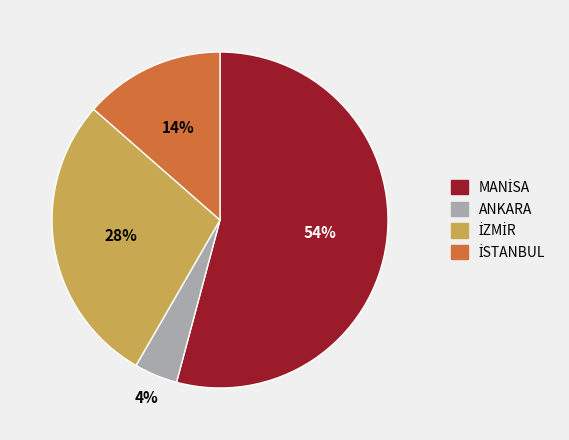

To the nearest percent, what is the average slice percentage?

25%